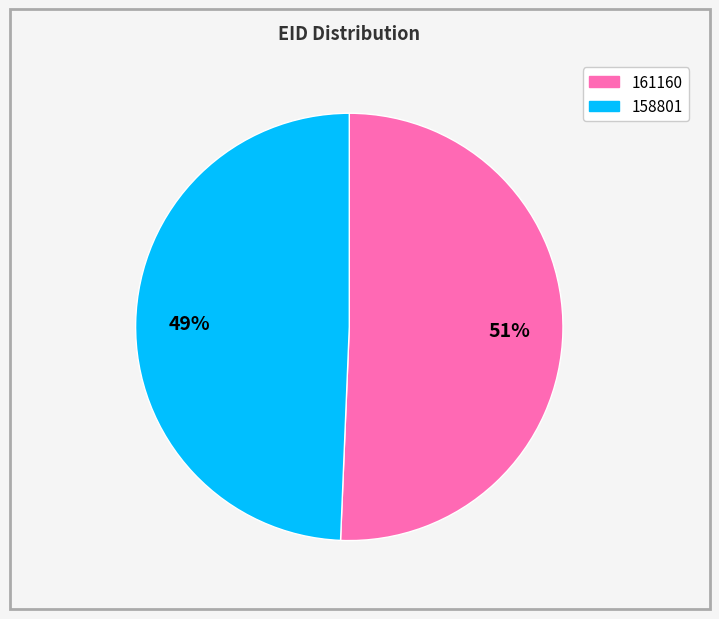

Count the number of slices in the pie.

2